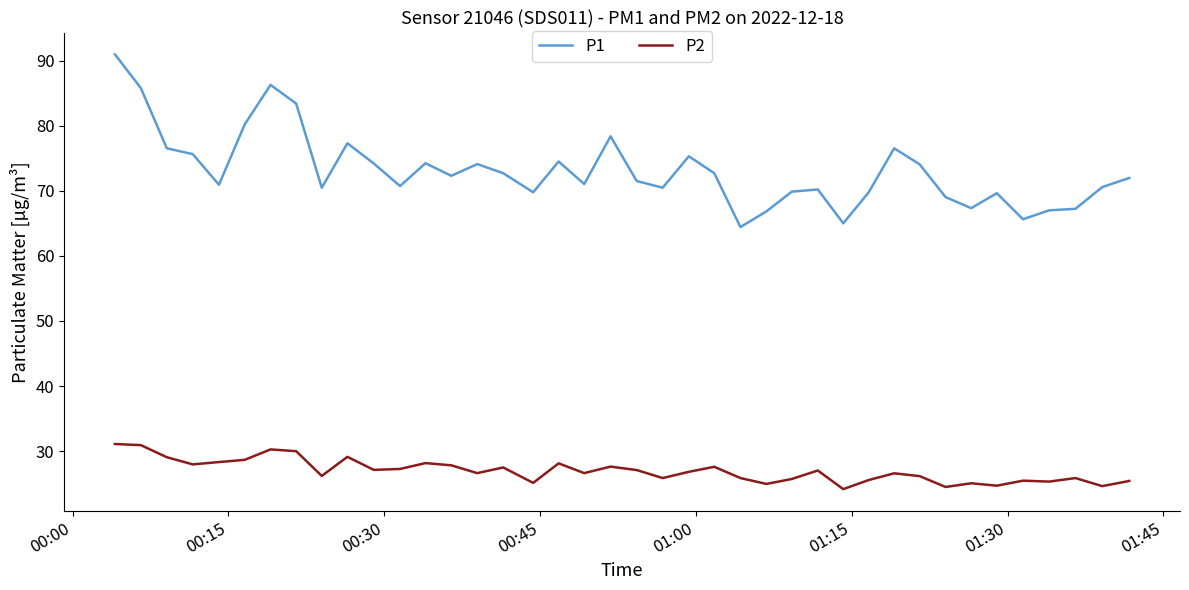

Which series has the largest total across all categories?

P1